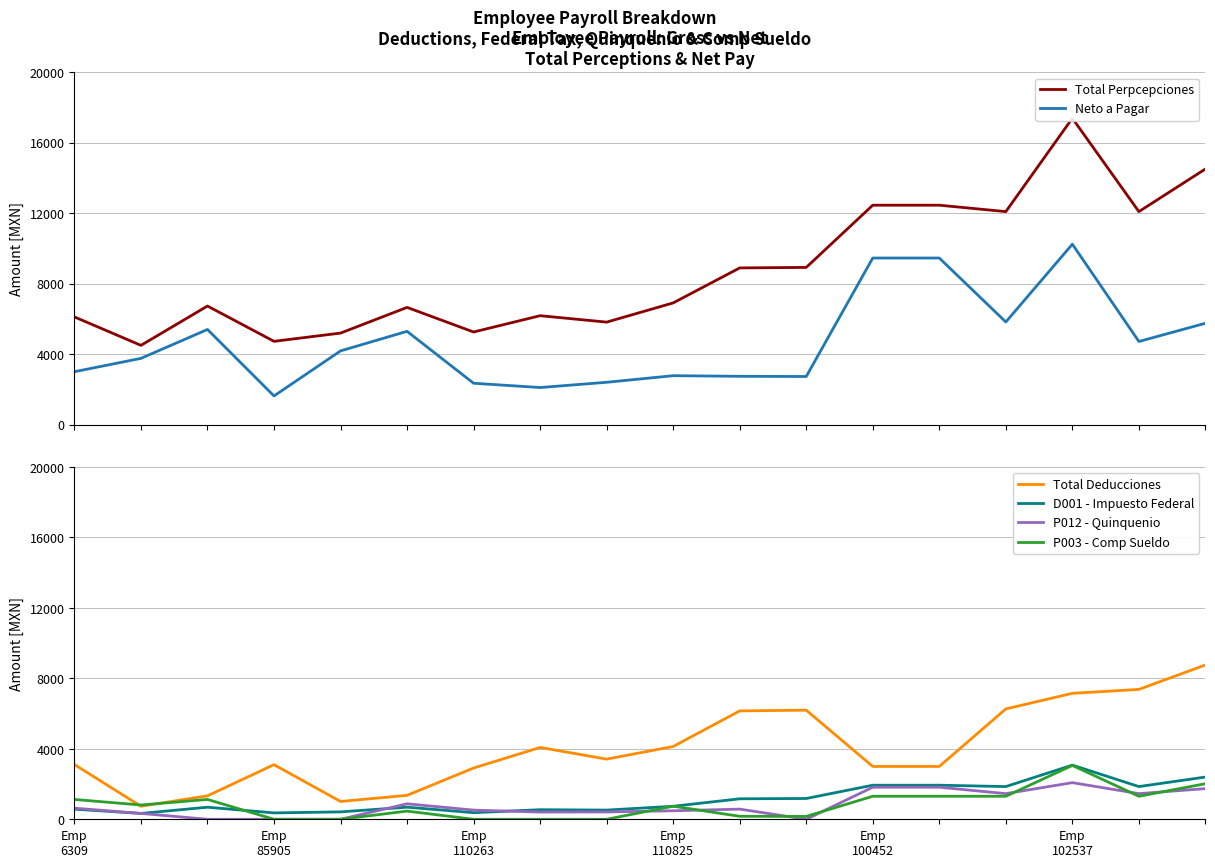

True or false: P003 - Comp Sueldo and Total Perpcepciones intersect in this chart.

False